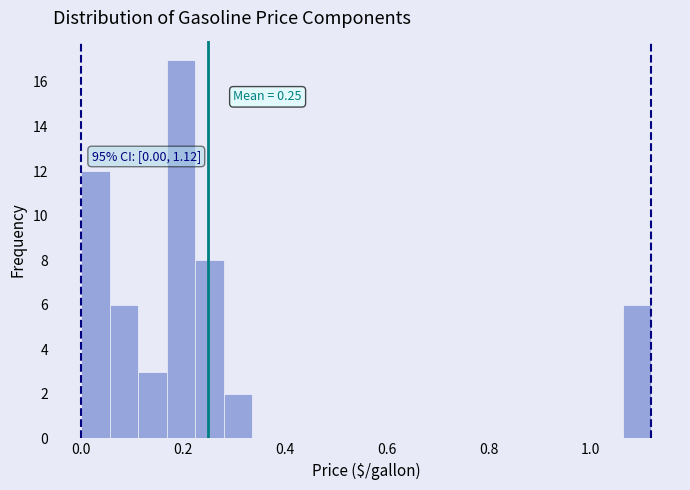

Around what value on the x-axis is the tallest bar? Give the approximate position of its centre, as read against the axis.

0.20